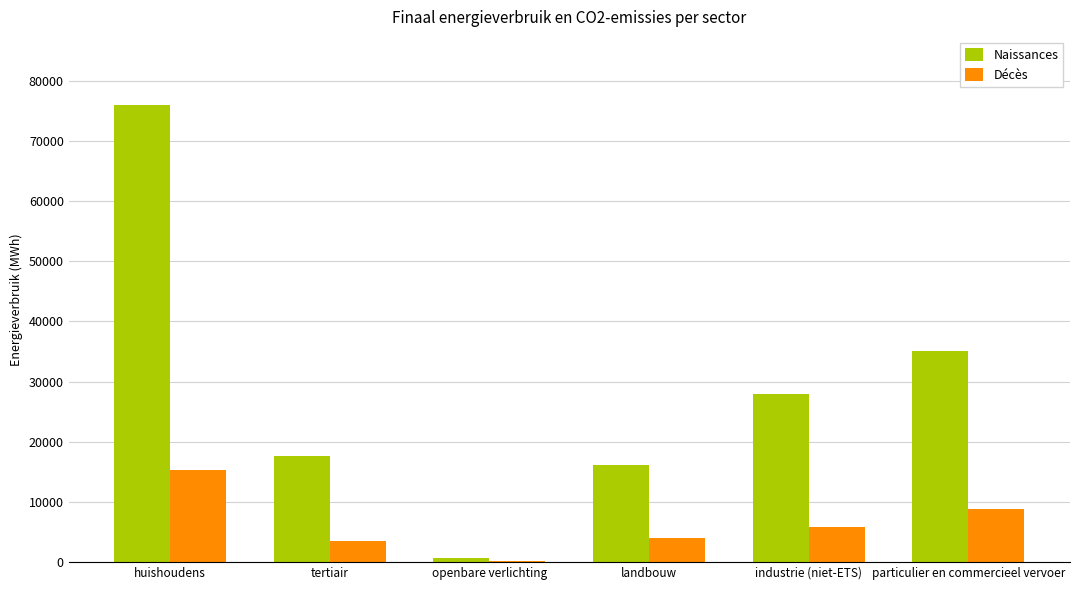

Which series has the largest total across all categories?

Naissances